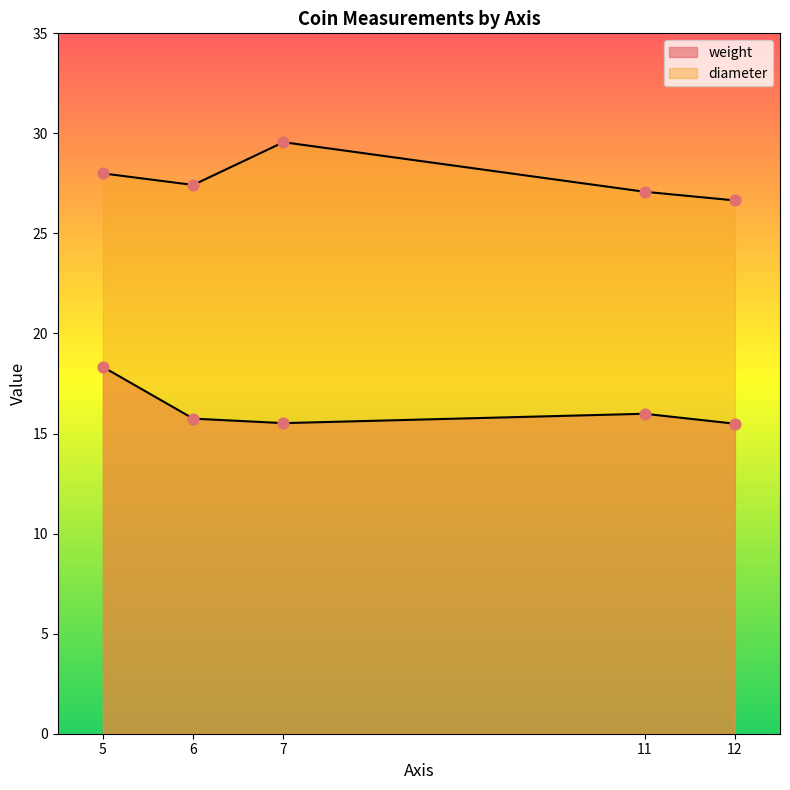

Which series has the widest spread of Y values?

diameter